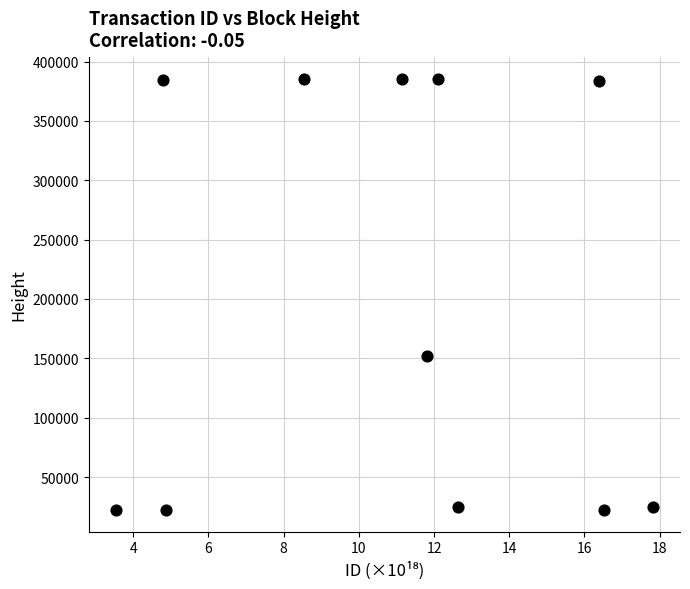

What is the range of Y values (max minus min)?

363320